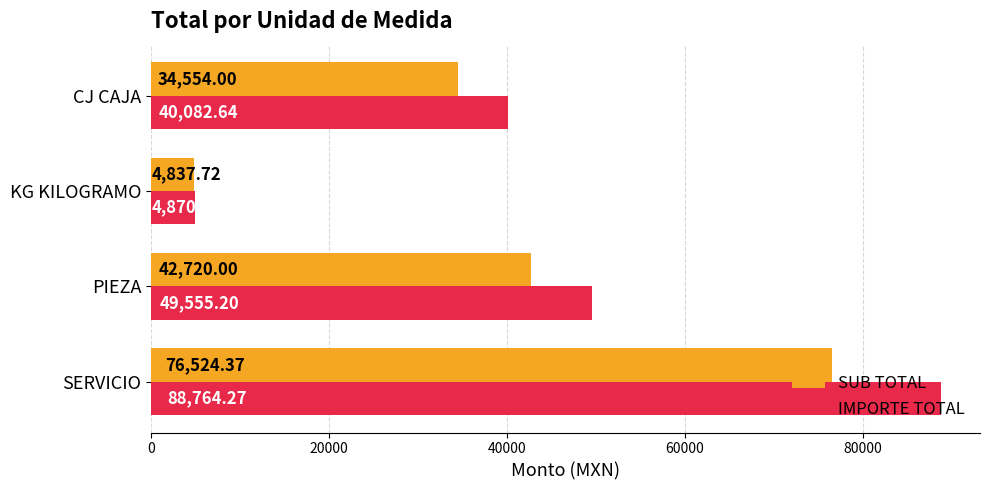

Which series has the largest total across all categories?

IMPORTE TOTAL